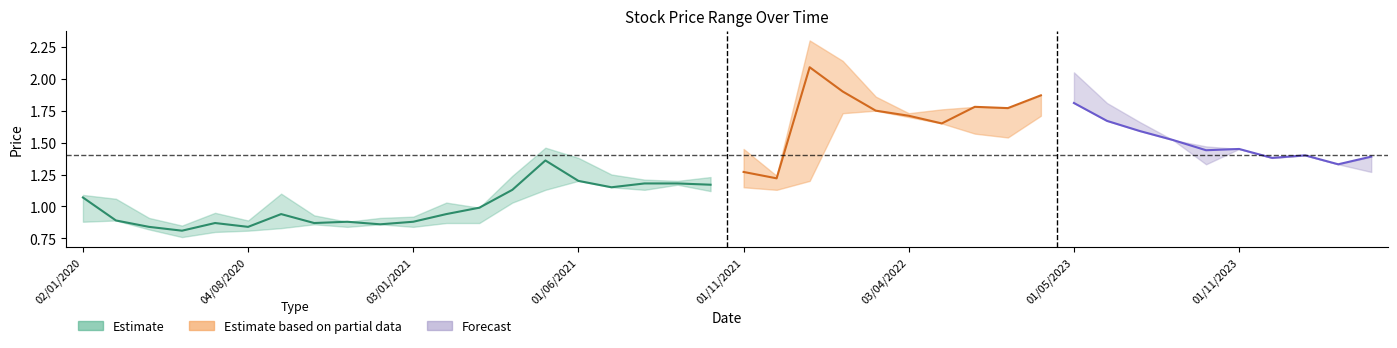

Does the chart display data point markers on the line(s)?

No